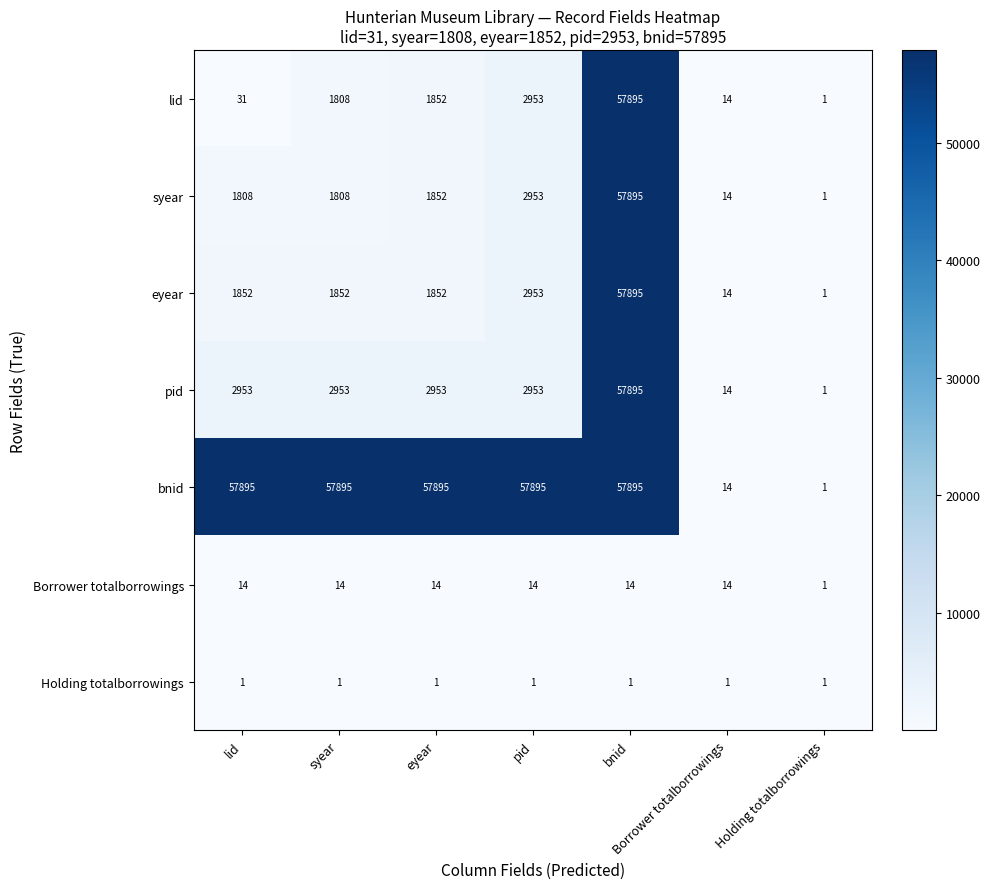

What is the sum of all lid values?

64554